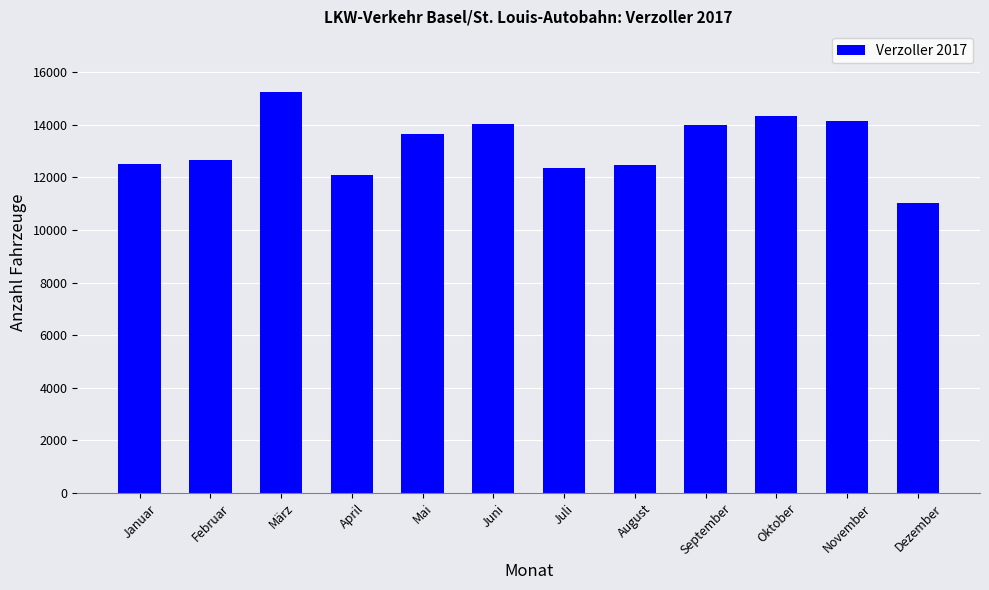

What is the difference between the maximum and minimum values?

4248